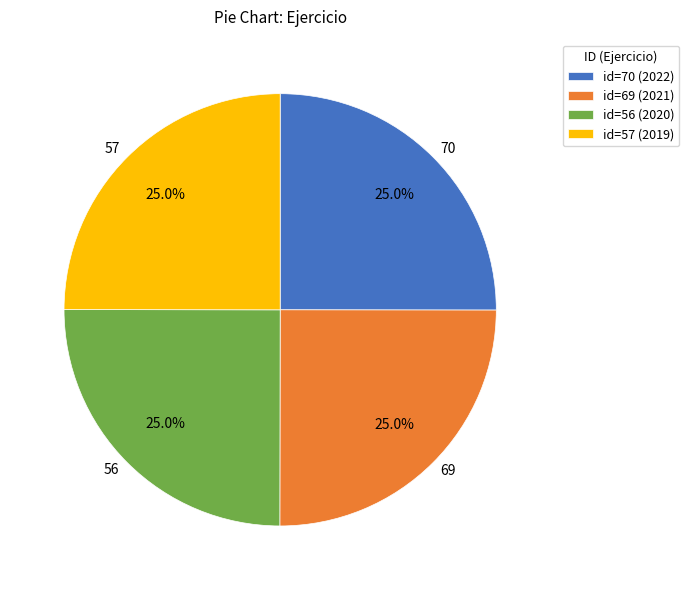

How many slices are in this pie chart?

4